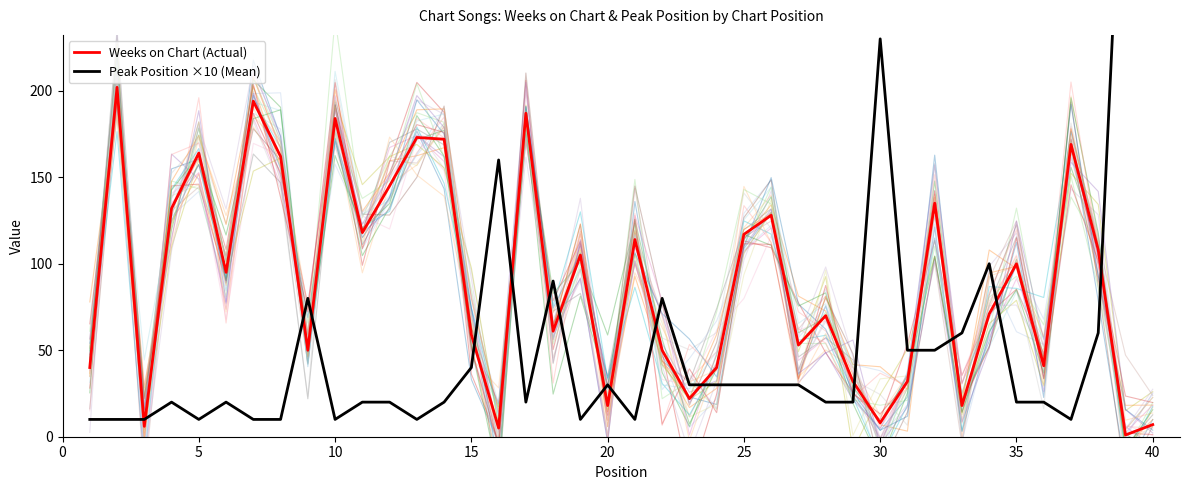

How many interior local peaks does the Peak Position ×10 (Mean) series have?

10